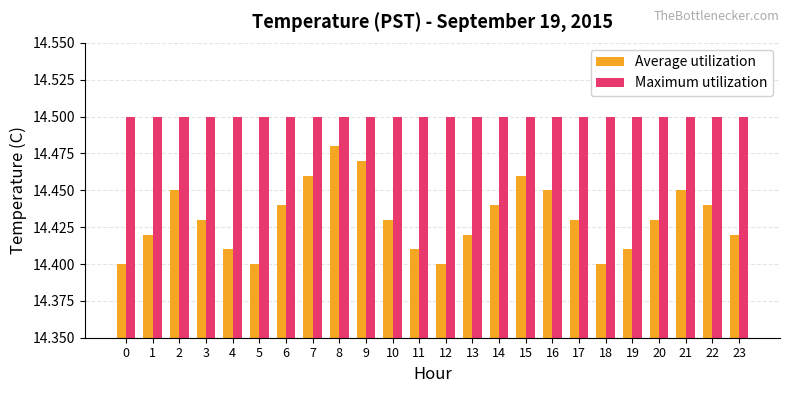

Rank the series by their maximum value, from highest to lowest.

Maximum utilization, Average utilization